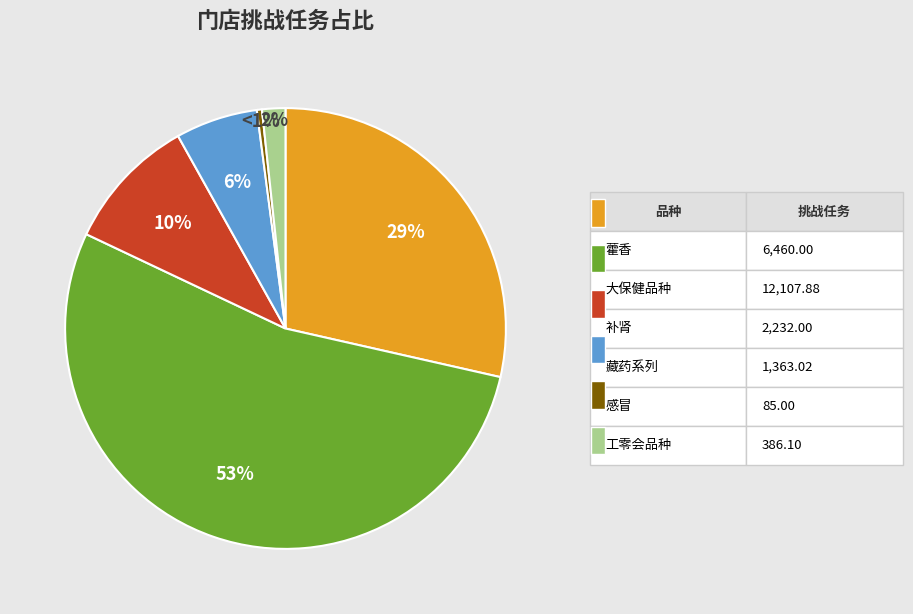

How much of the chart is everything except 工零会品种?

98.3%